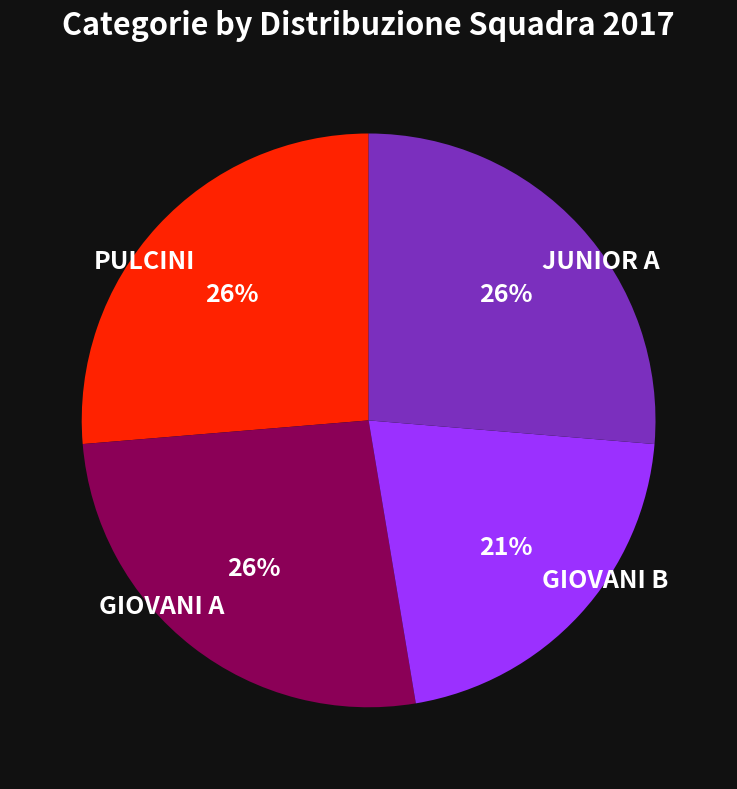

True or false: GIOVANI A accounts for 26% of the total.

True